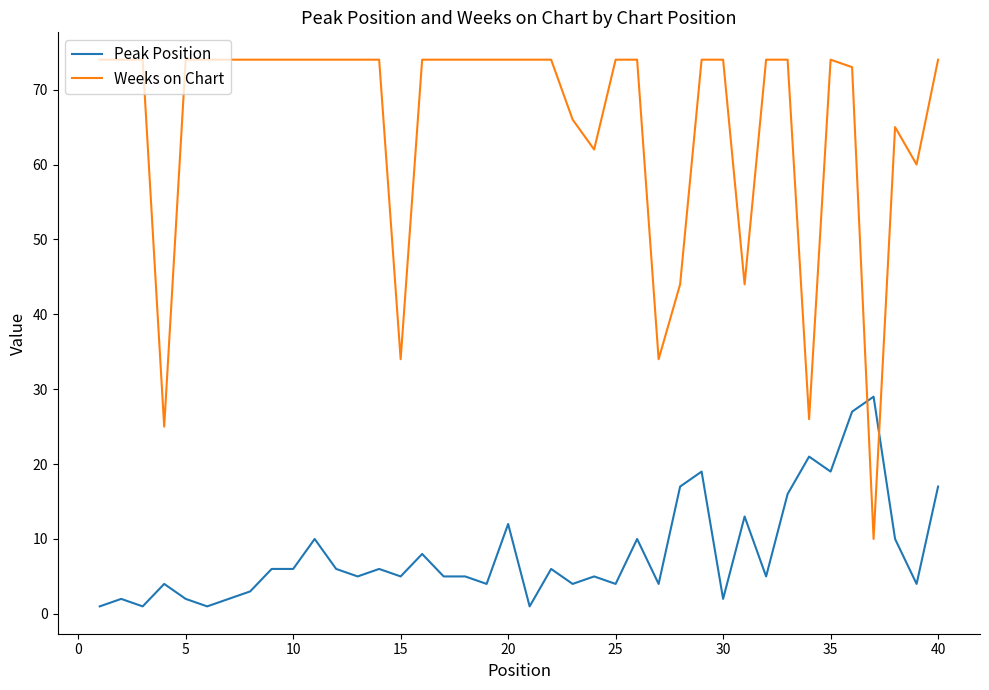

Rank the series by their maximum value, from lowest to highest.

Peak Position, Weeks on Chart